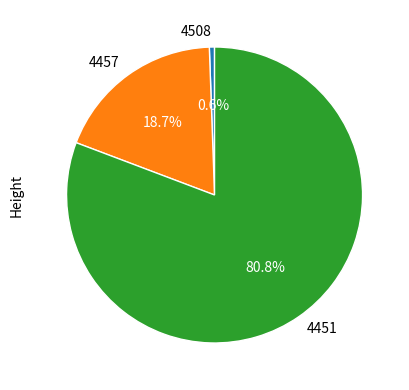

To the nearest percent, what is the average slice percentage?

33%